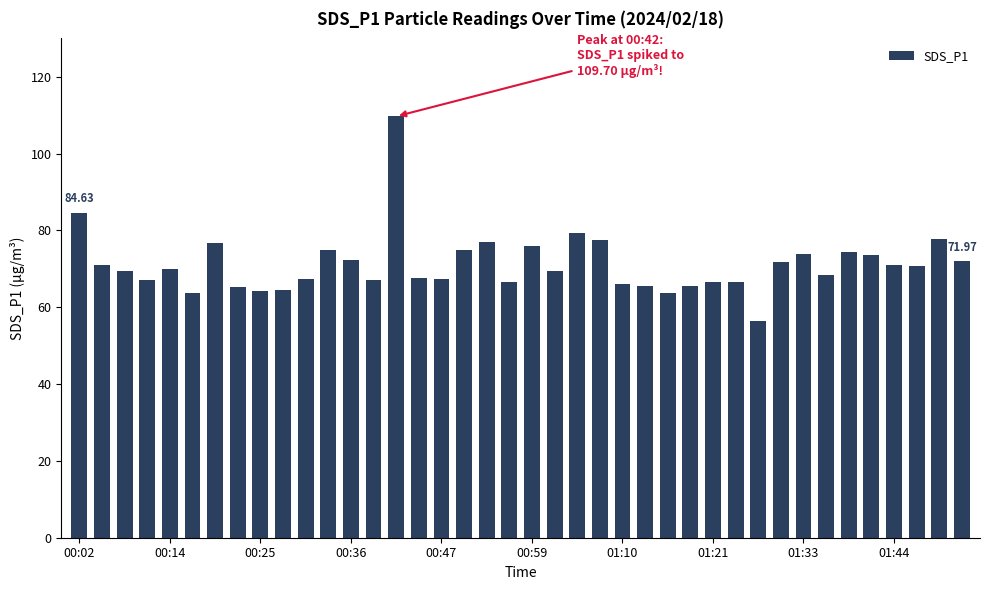

What is the difference between the second highest and minimum values?

28.2